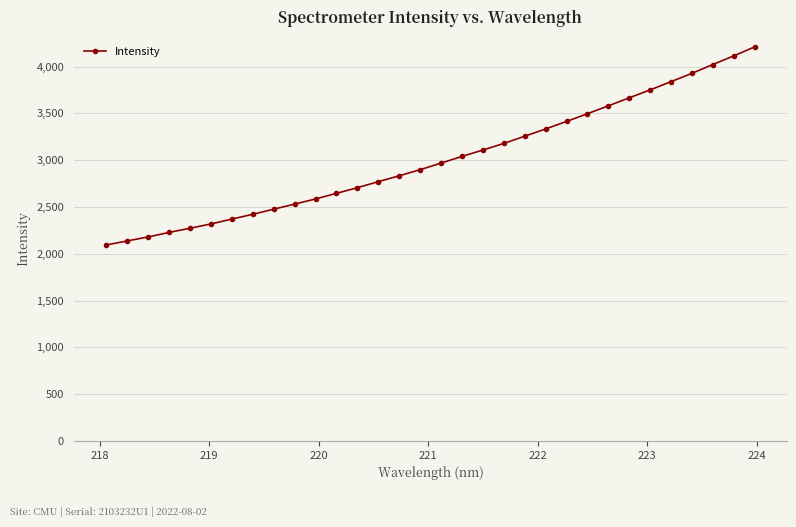

What is the difference between the maximum and minimum values?

2116.5